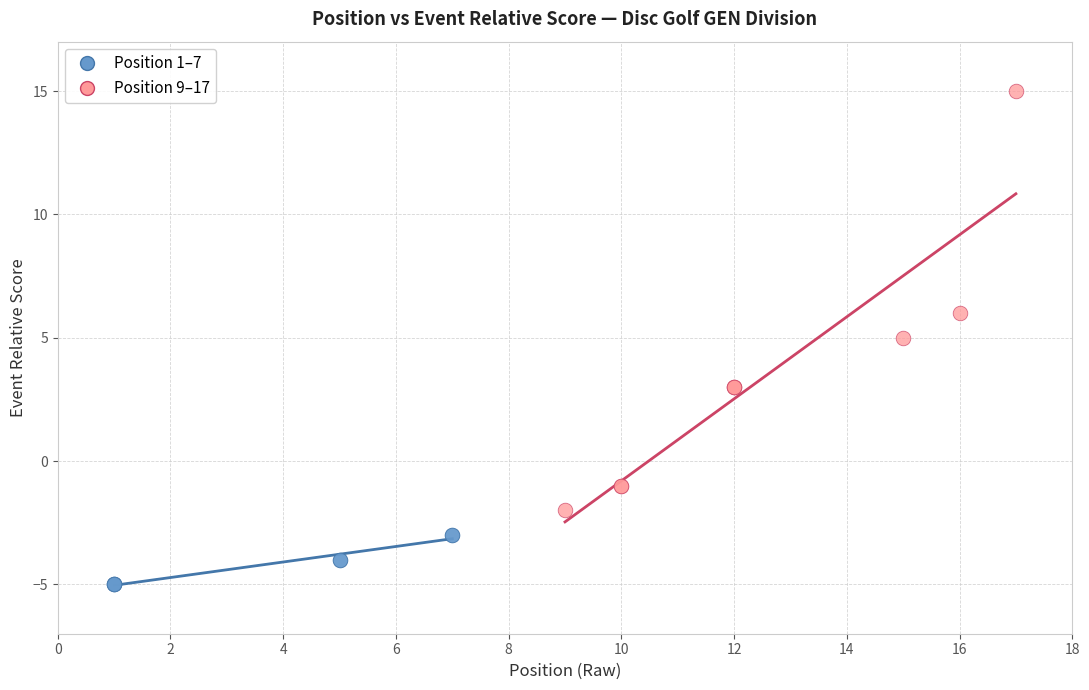

Which series contains the highest Y value?

Position 9–17